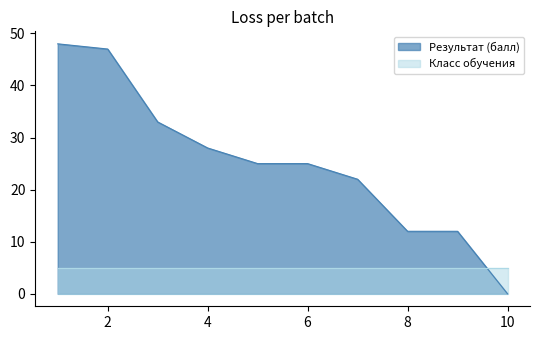

Reading right to left, transcribe all the data shown in this chart.

0	12	12	22	25	25	28	33	47	48